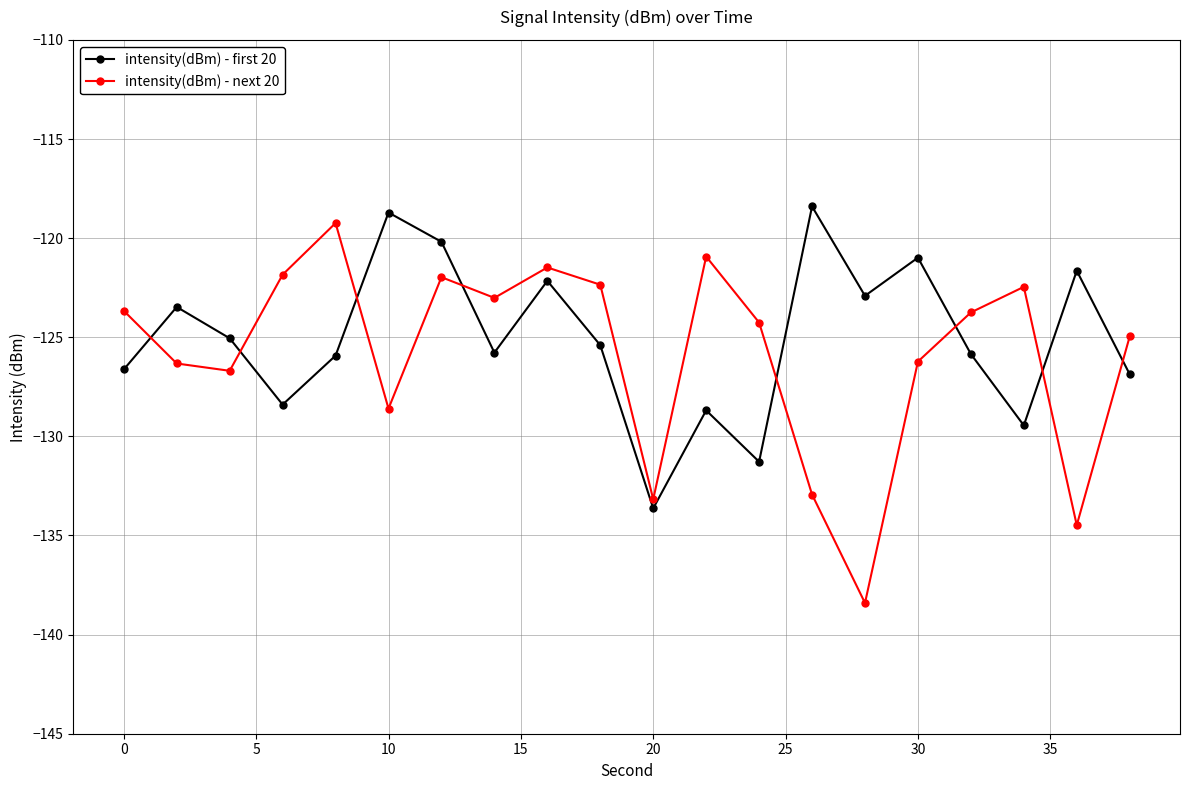

How many interior local valleys does the intensity(dBm) - next 20 series have?

6